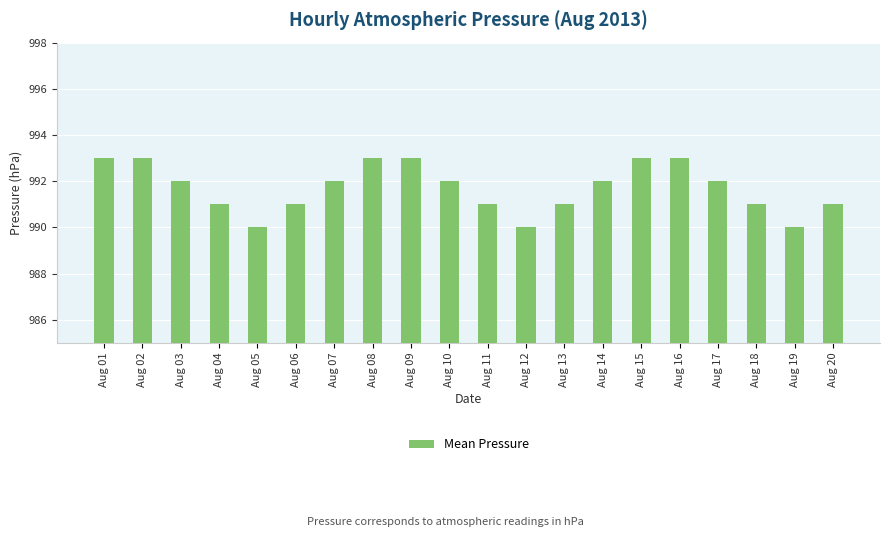

What is the difference between the values at Aug 06 and Aug 03?

1